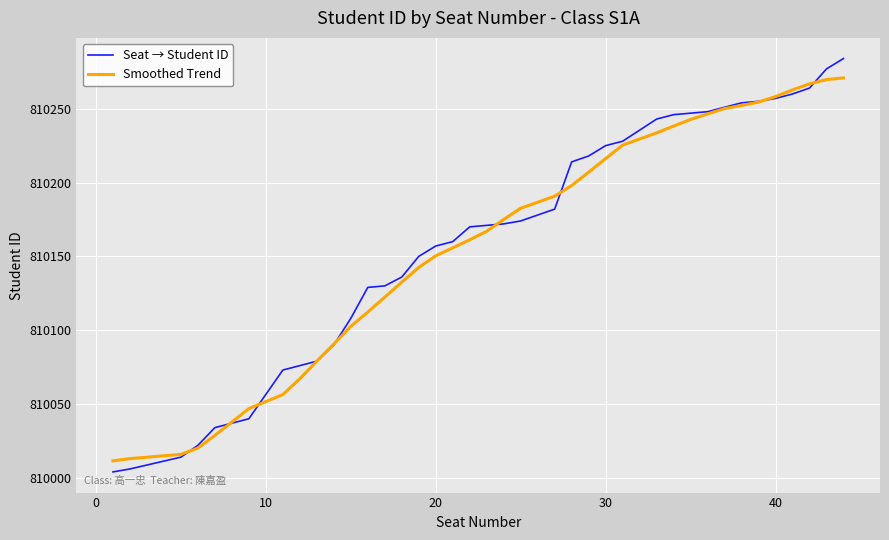

Does the chart have visible grid lines?

Yes